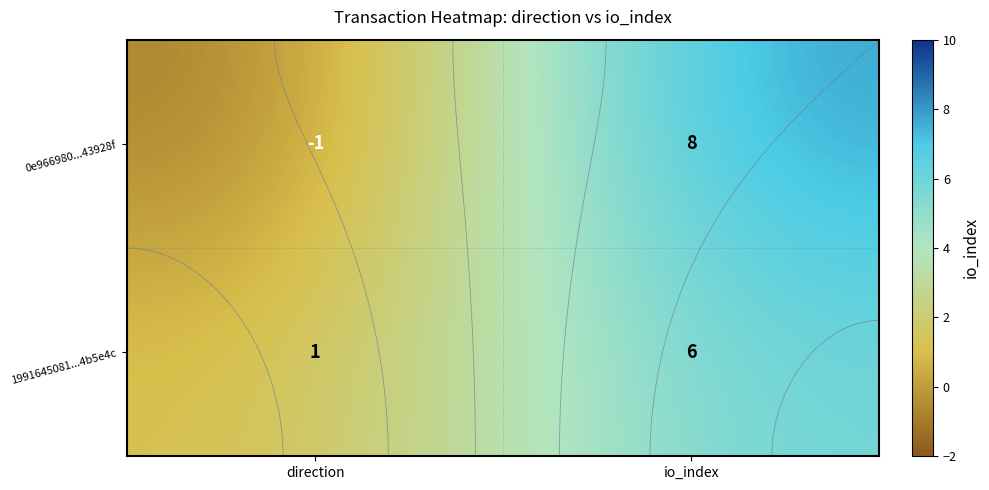

List the series in order of their peak value, highest first.

0e966980...43928f, 1991645081...4b5e4c